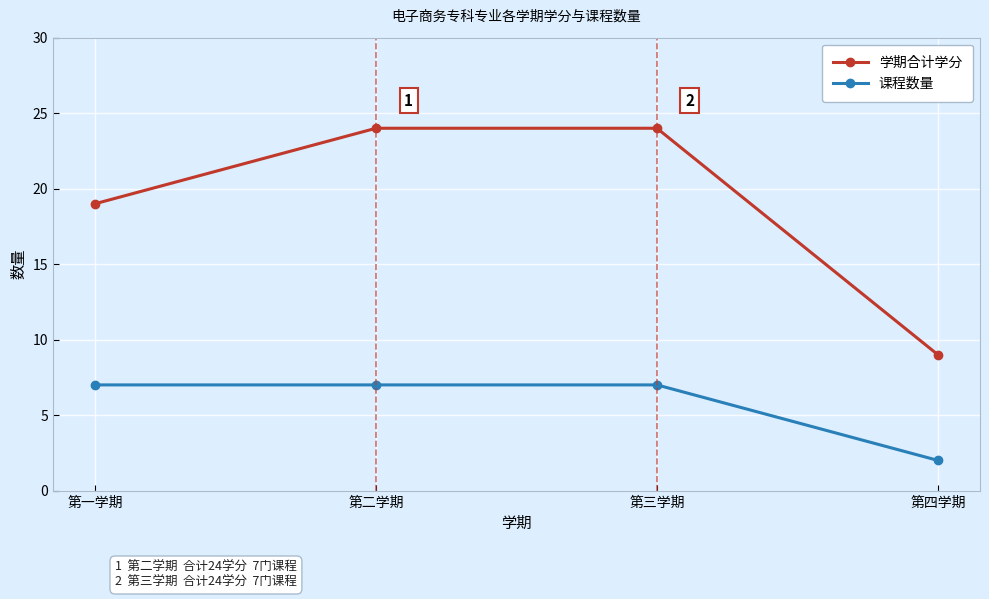

Between 第二学期 and 第四学期, which series saw the biggest shift?

学期合计学分